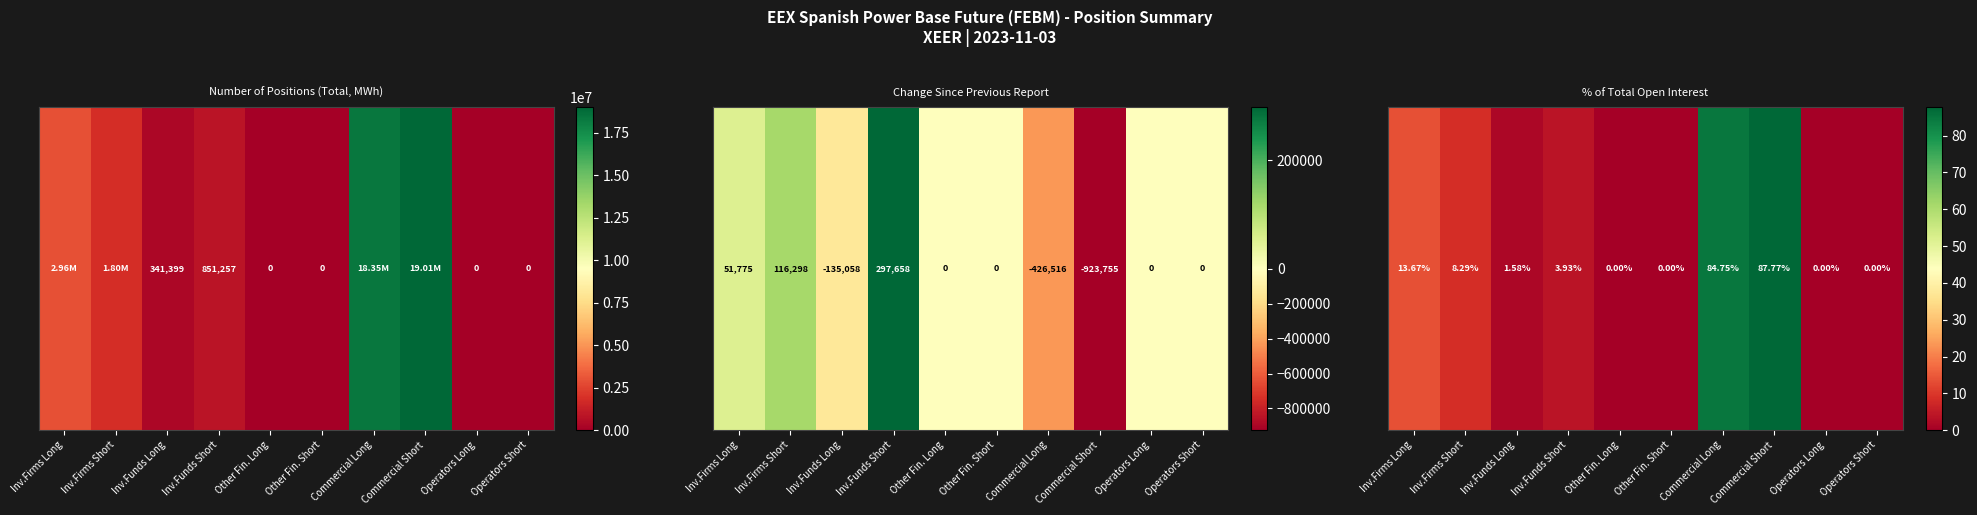

Rank the categories by value from highest to lowest.

Commercial Short, Commercial Long, Inv.Firms Long, Inv.Firms Short, Inv.Funds Short, Inv.Funds Long, Other Fin. Long, Other Fin. Short, Operators Long, Operators Short